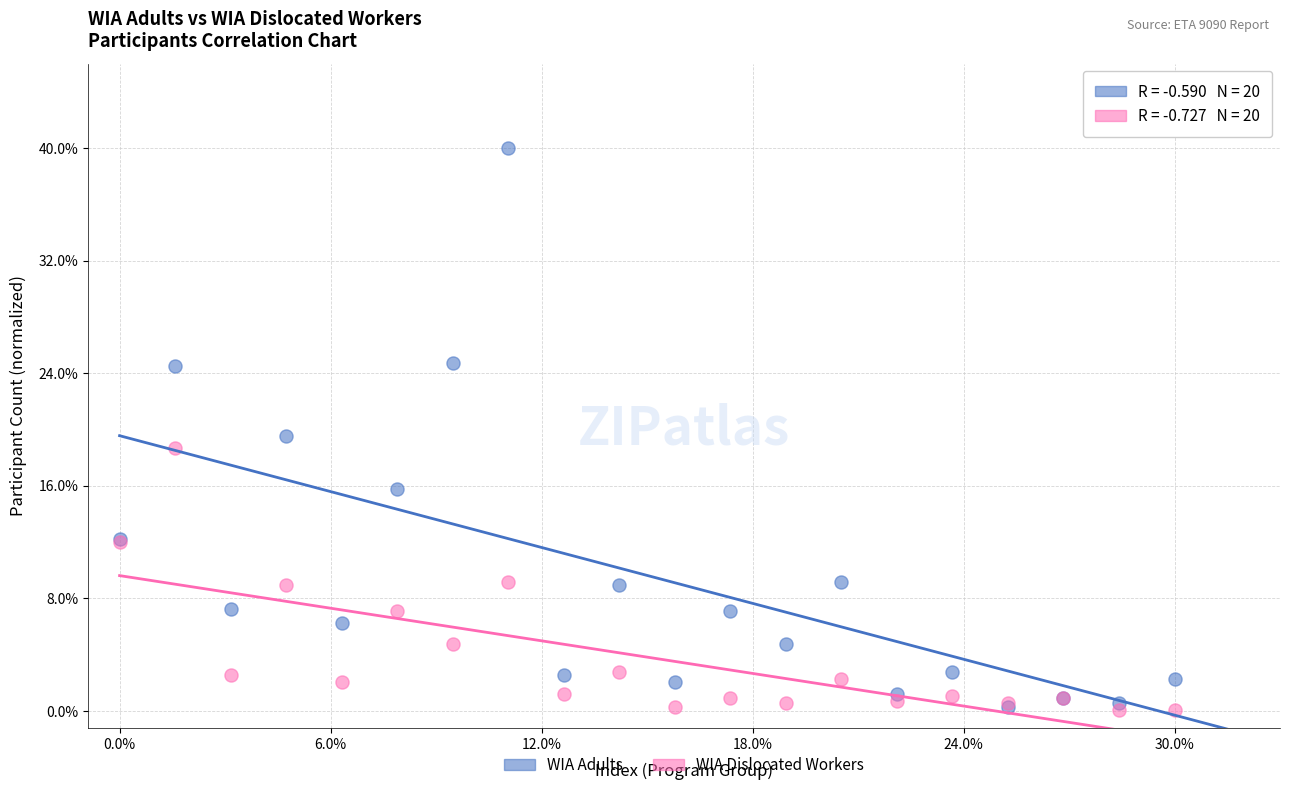

Which series contains the highest Y value?

WIA Adults